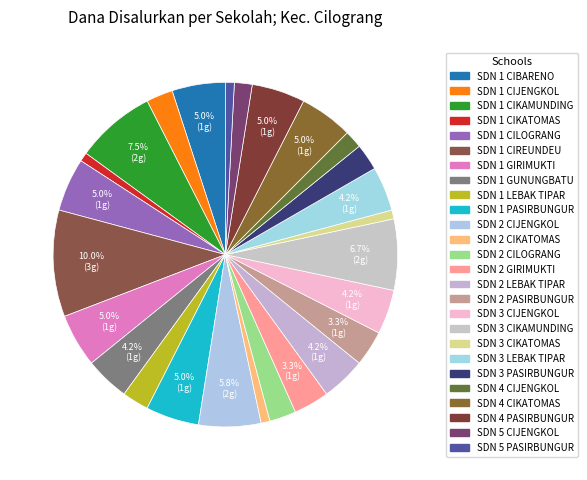

Is there a majority slice in this chart?

No